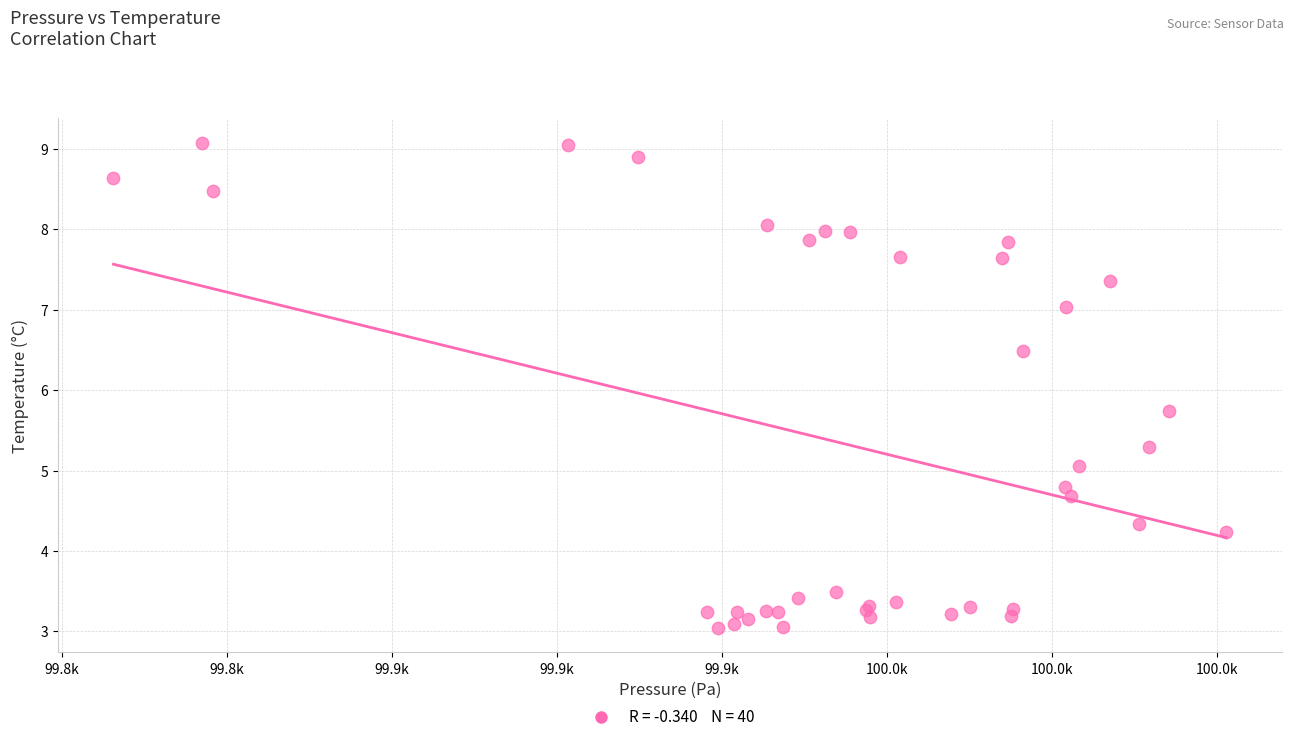

What Y value in the scatter plot is closest to 6?

5.7